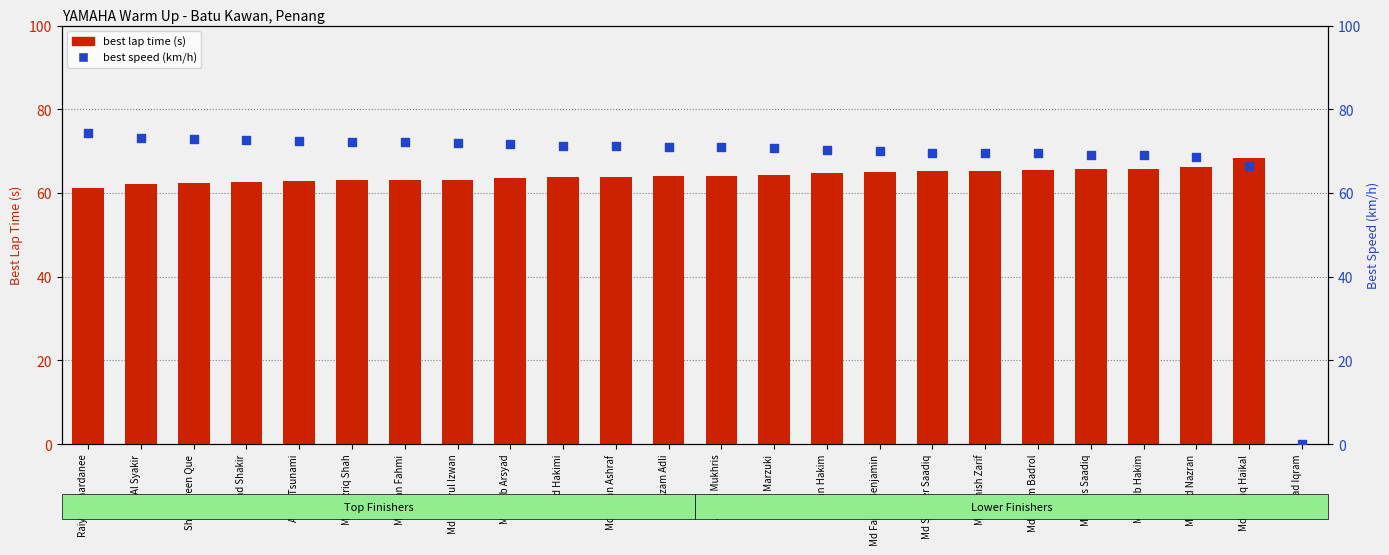

What is the total value across all series at Md Hakimi?

135.1